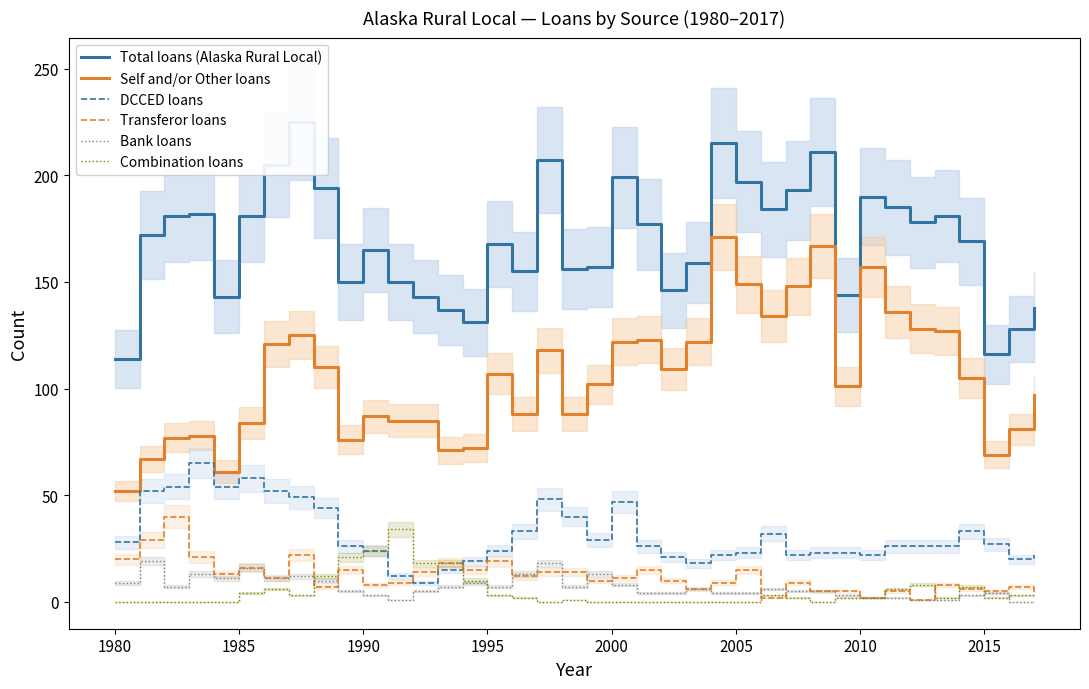

True or false: Self and/or Other loans and Bank loans cross at least once.

False